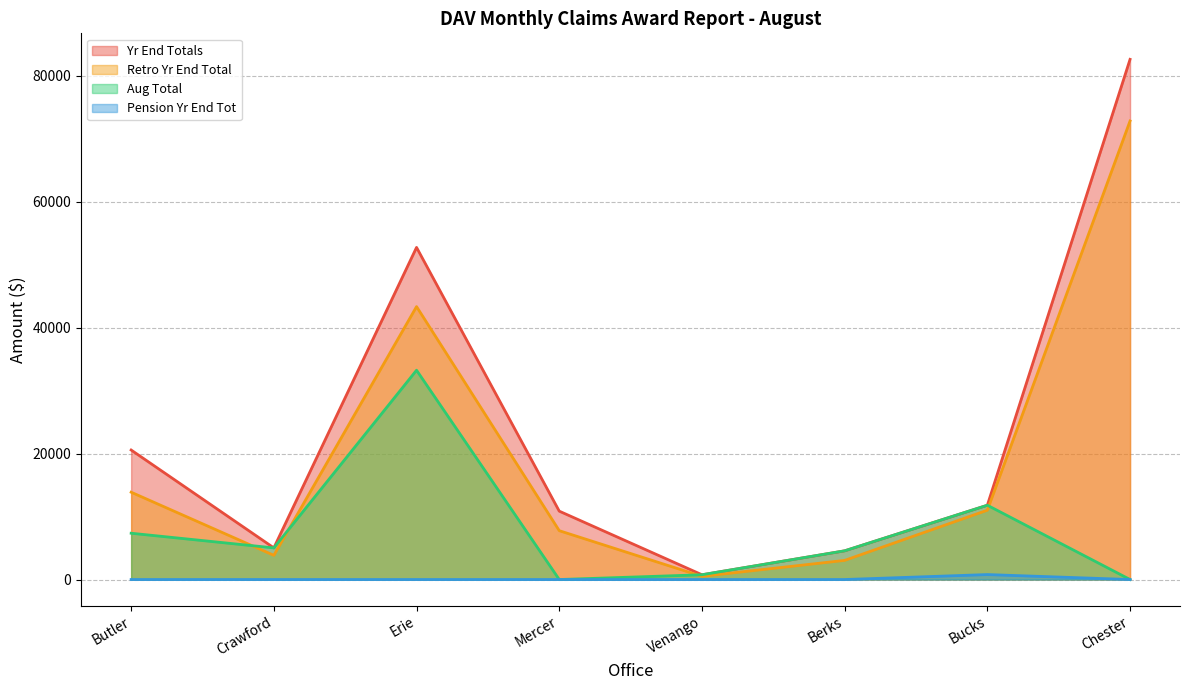

At which label does Retro Yr End Total first exceed 11012?

Butler